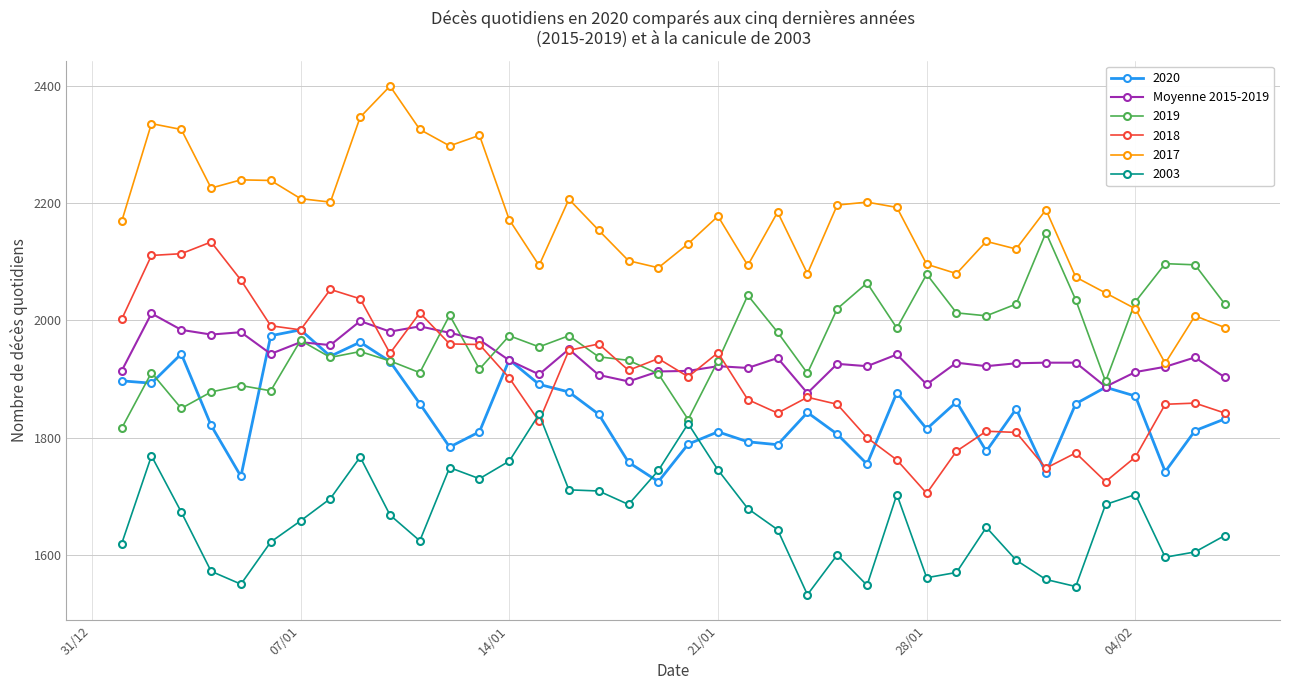

What is the greatest value displayed?

2400